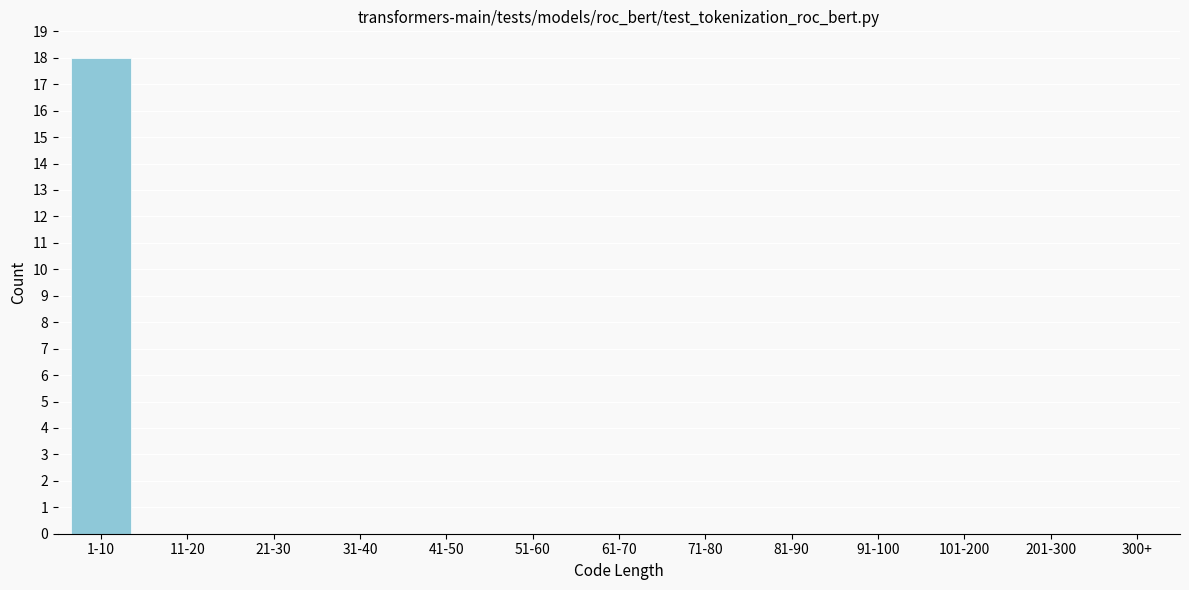

Reading left to right, what are all the values shown in this chart?

1-10=18	11-20=0	21-30=0	31-40=0	41-50=0	51-60=0	61-70=0	71-80=0	81-90=0	91-100=0	101-200=0	201-300=0	300+=0